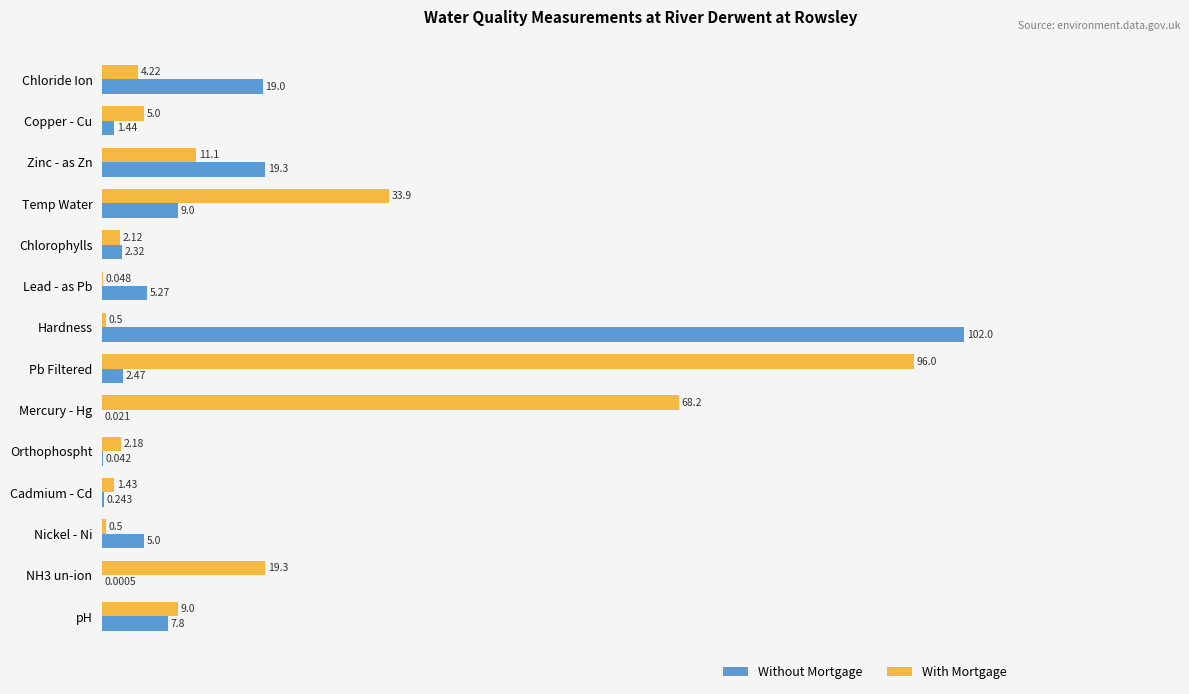

Where is With Mortgage nearest to the value 48?

Temp Water